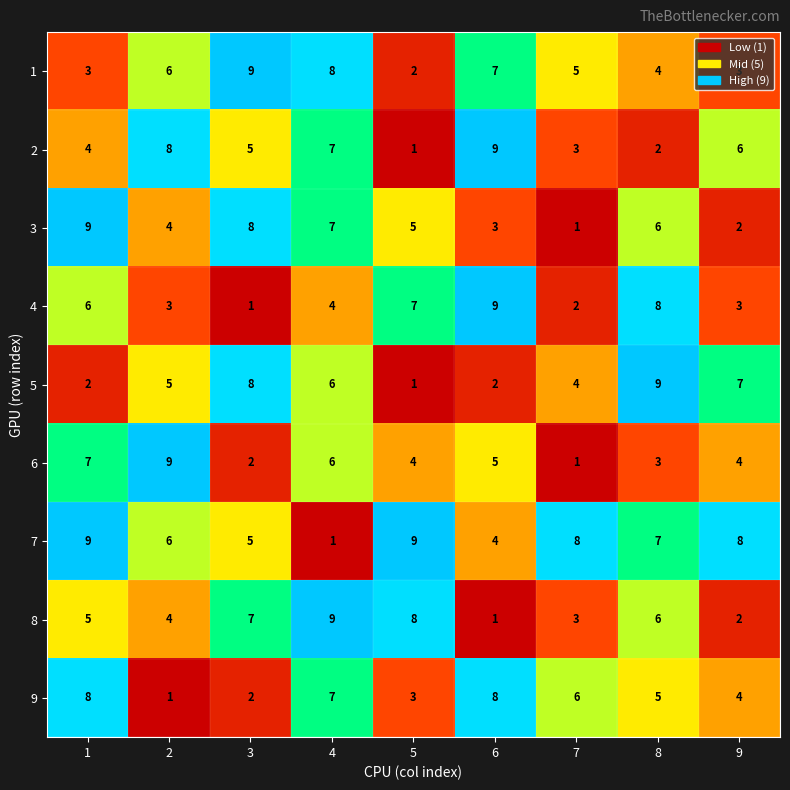

What is the maximum value shown in the chart?

9